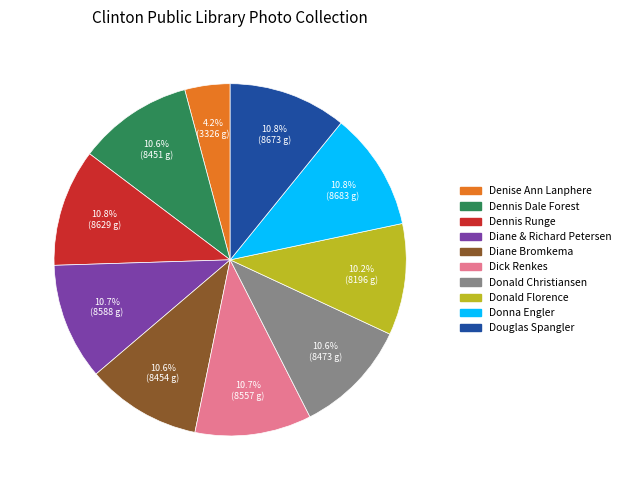

To the nearest percent, what is the difference between the largest and smallest slice percentages?

7%